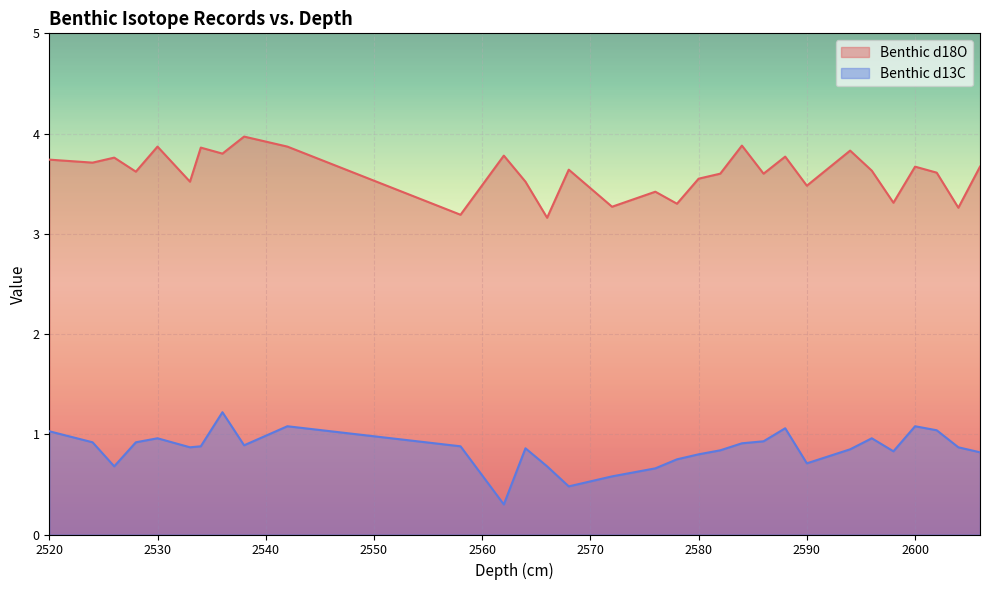

Which series has the largest total across all categories?

Benthic d18O